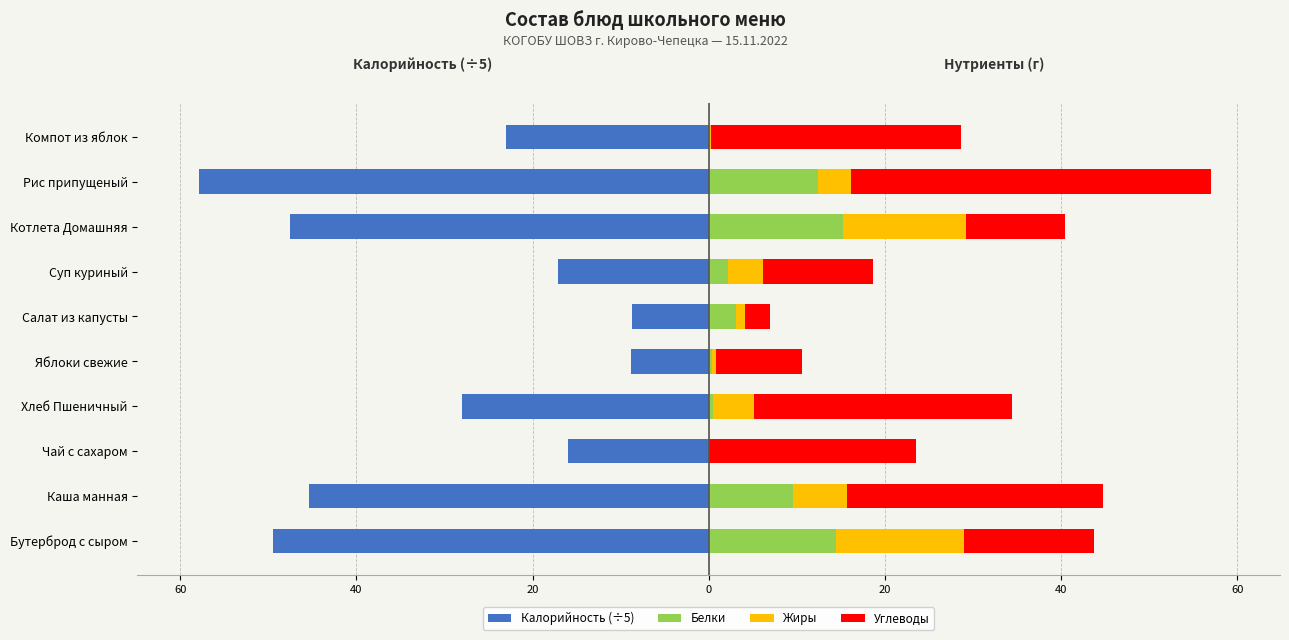

True or false: Жиры has a value of 4.0 at Суп куриный.

True